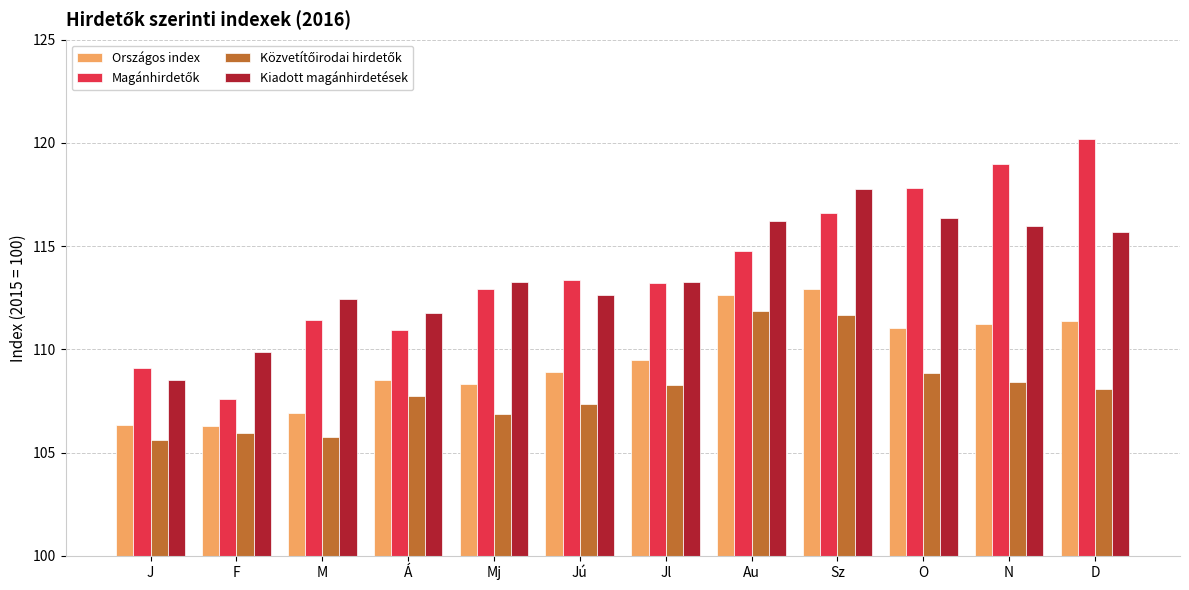

True or false: Kiadott magánhirdetések has a value of 44.4 at Mj.

False